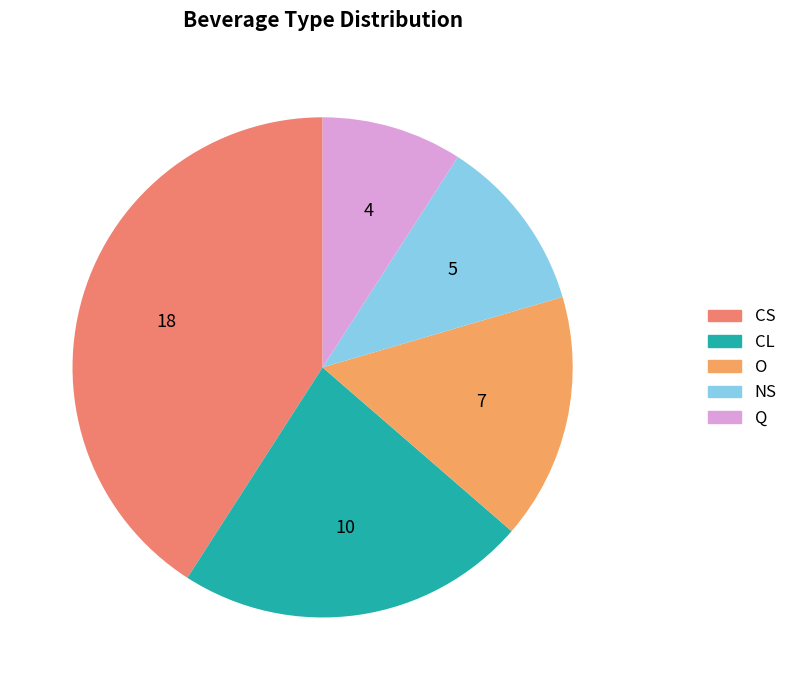

How many slices are in this pie chart?

5